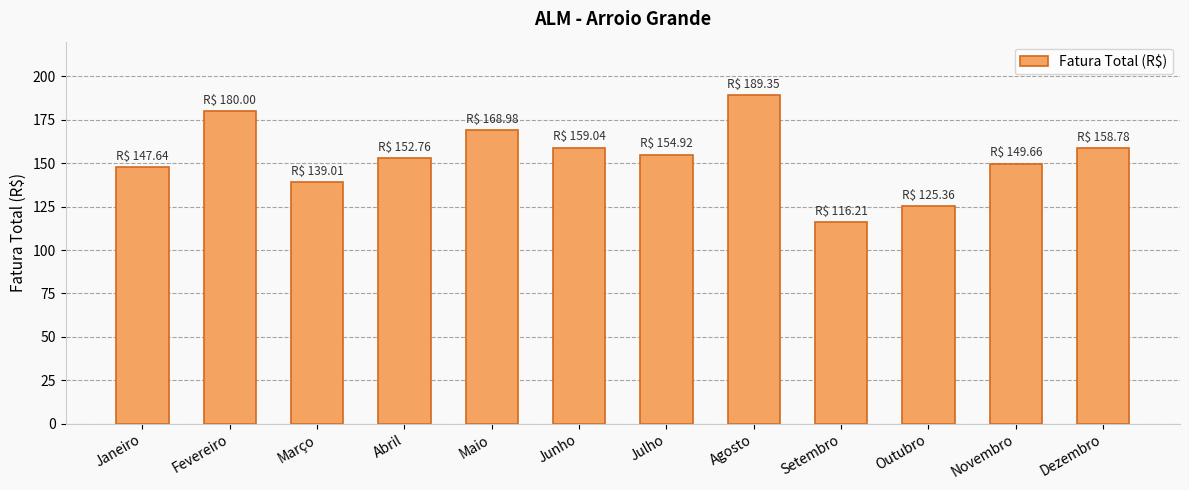

The value at Fevereiro is 180.0. True or false?

True